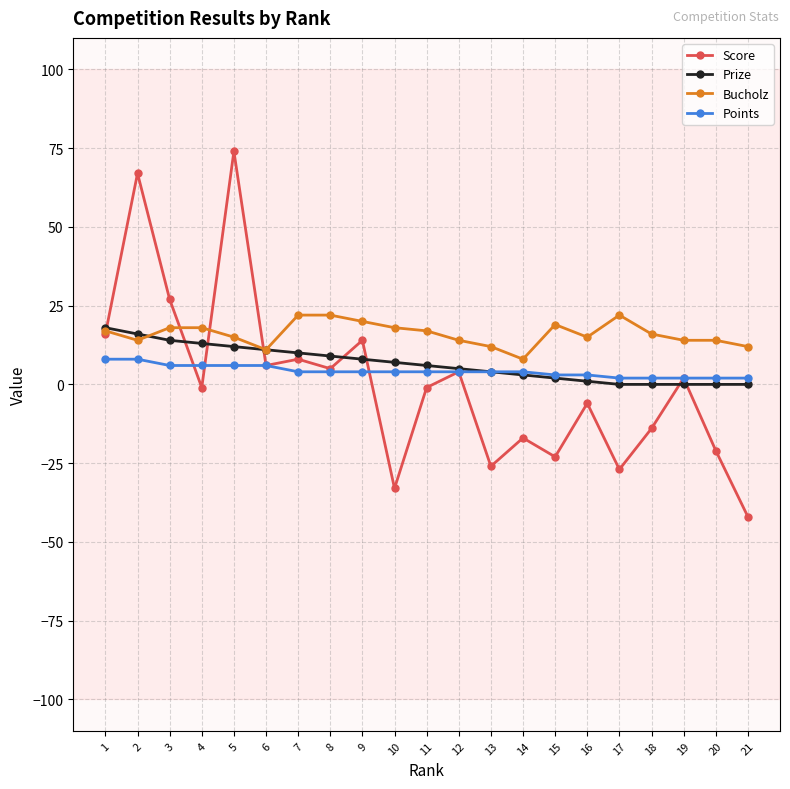

Between 11 and 20, which series saw the biggest shift?

Score